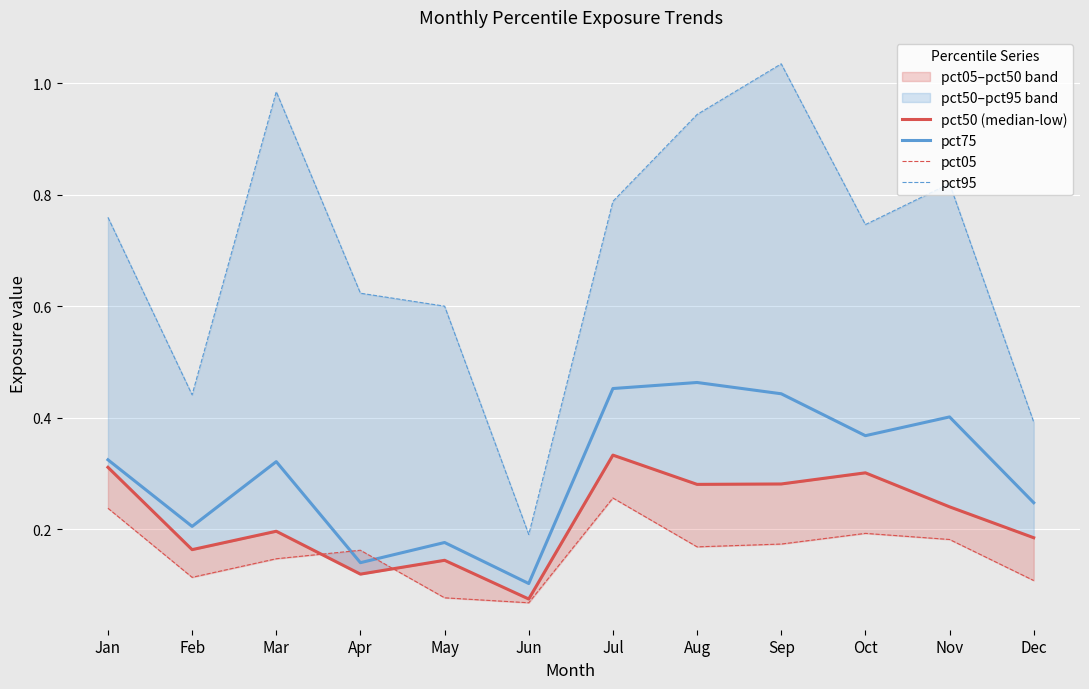

The pct05 series shows 0.3 at Aug. True or false?

False